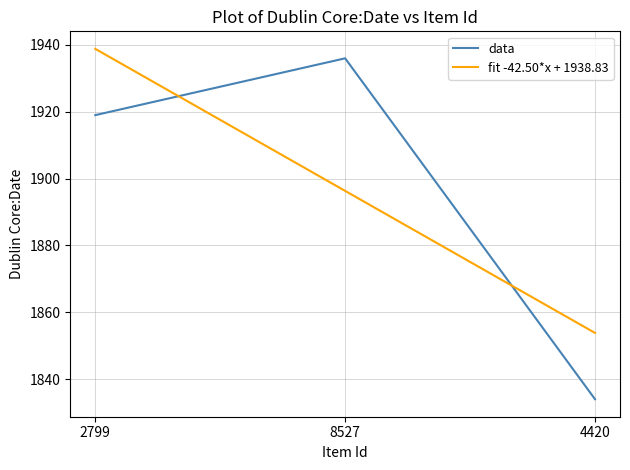

What is the maximum value for data?

1936.0